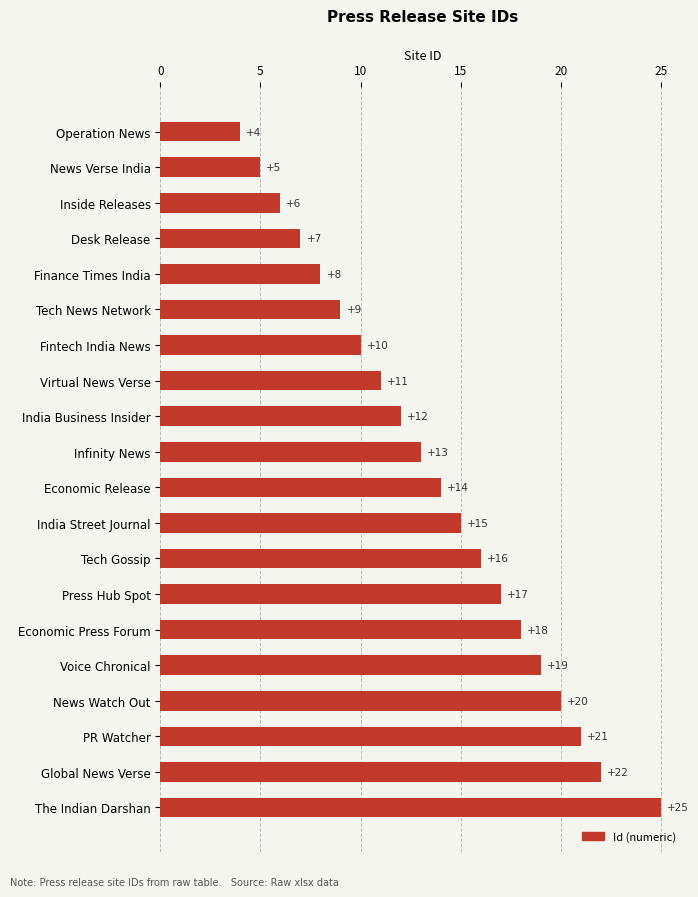

What is the maximum value shown in the chart?

25